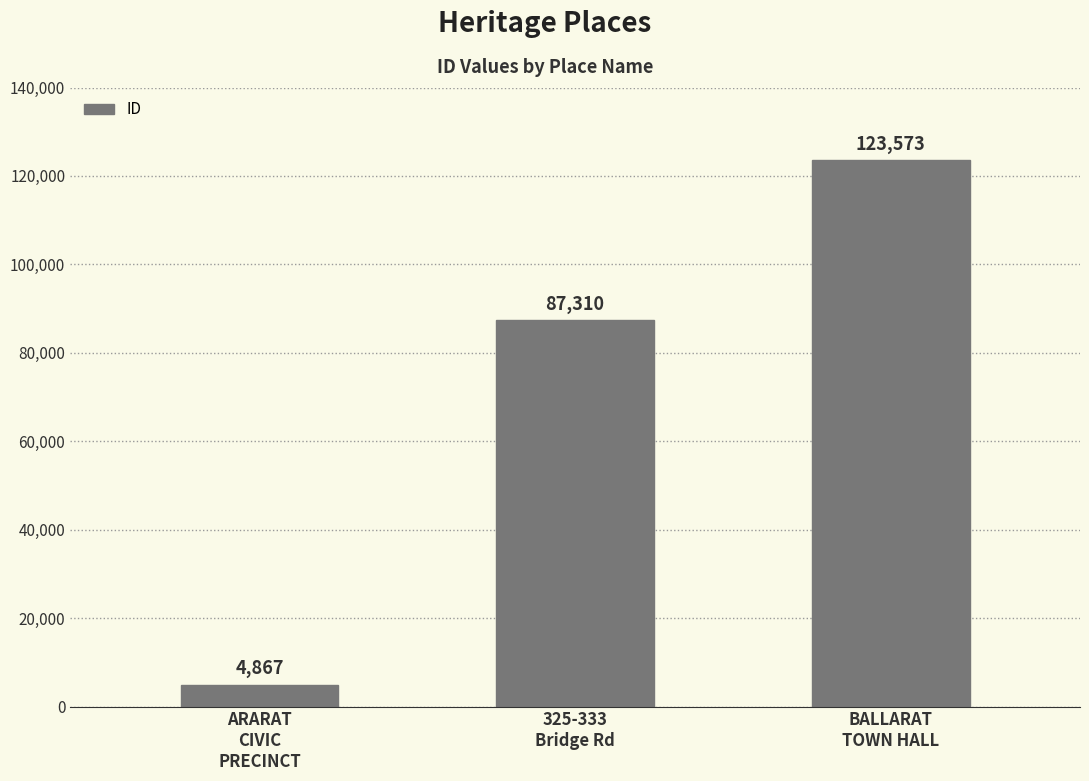

How many values are between 4867 and 123573?

3